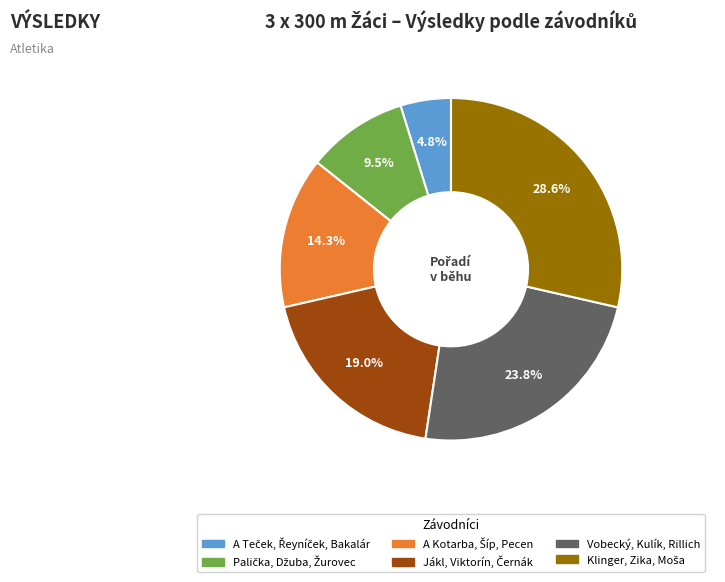

Does any single category account for the majority?

No